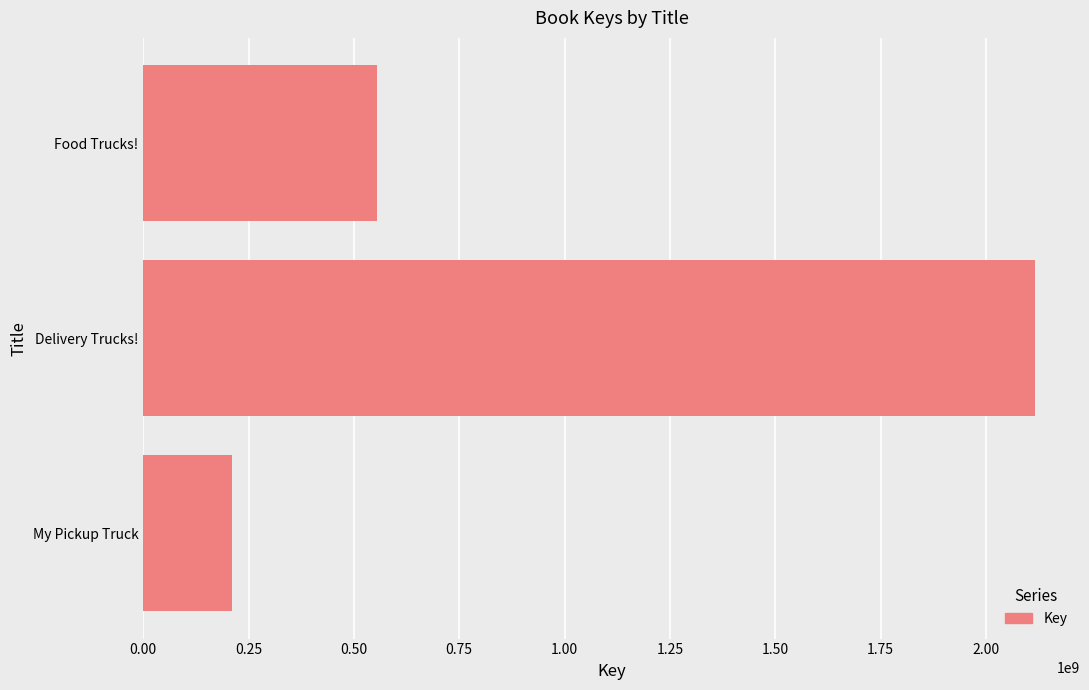

Rank the categories by value from lowest to highest.

My Pickup Truck, Food Trucks!, Delivery Trucks!